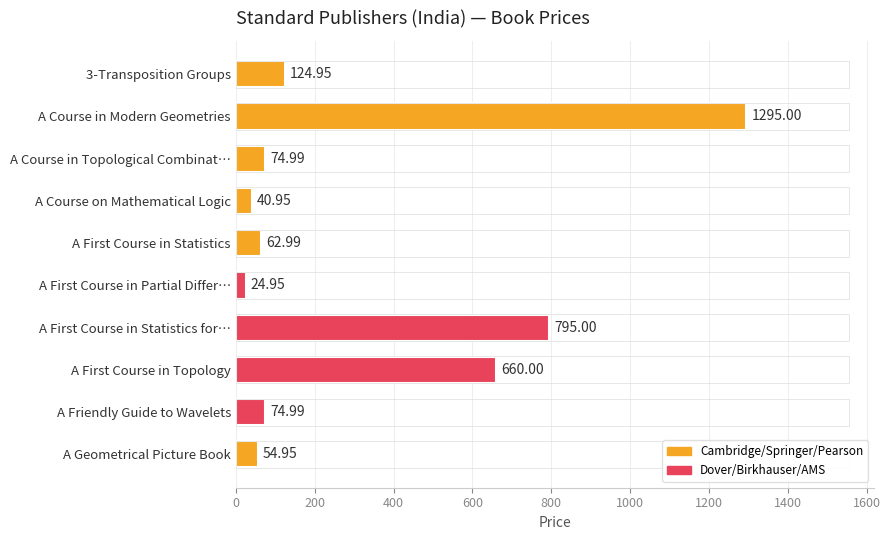

Where is the data nearest to the value 659?

A First Course in Topology